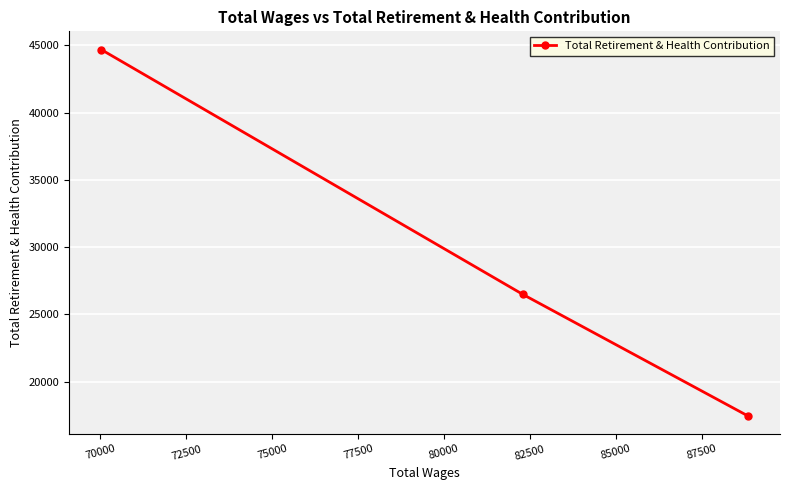

How many data points are above 26485?

1